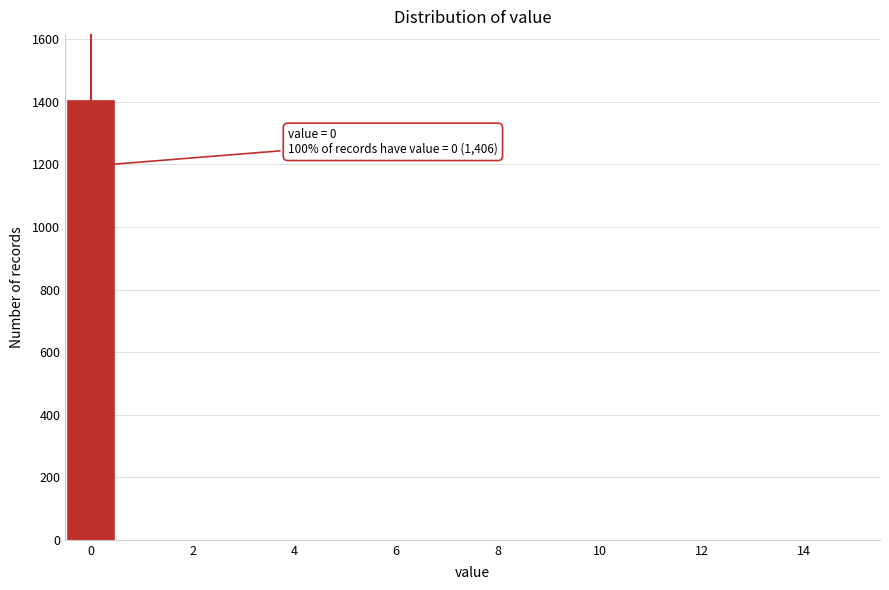

Which range on the x-axis has the tallest bar?

-0.5 to 0.5